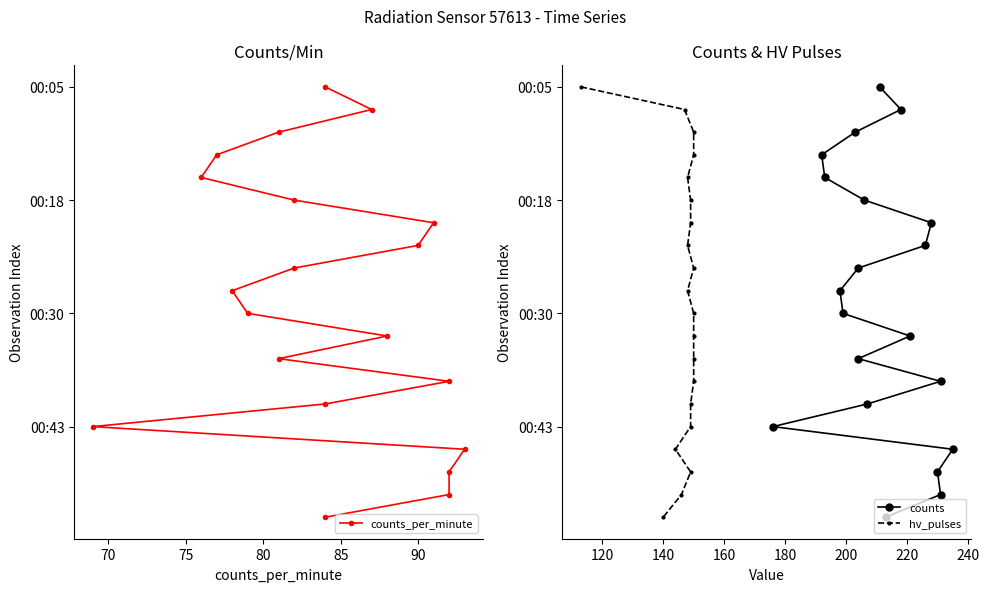

What are all the series names shown in the legend?

counts_per_minute, counts, hv_pulses